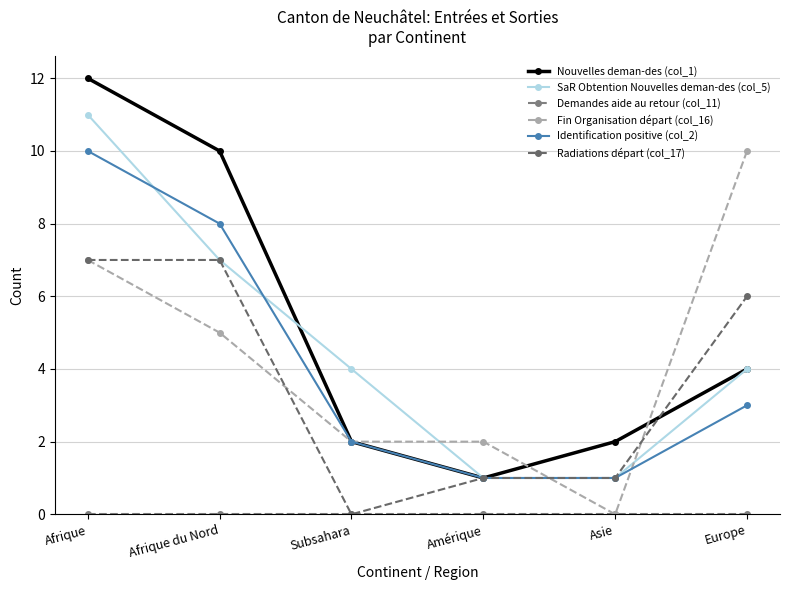

How many values in Radiations départ (col_17) are above zero?

5